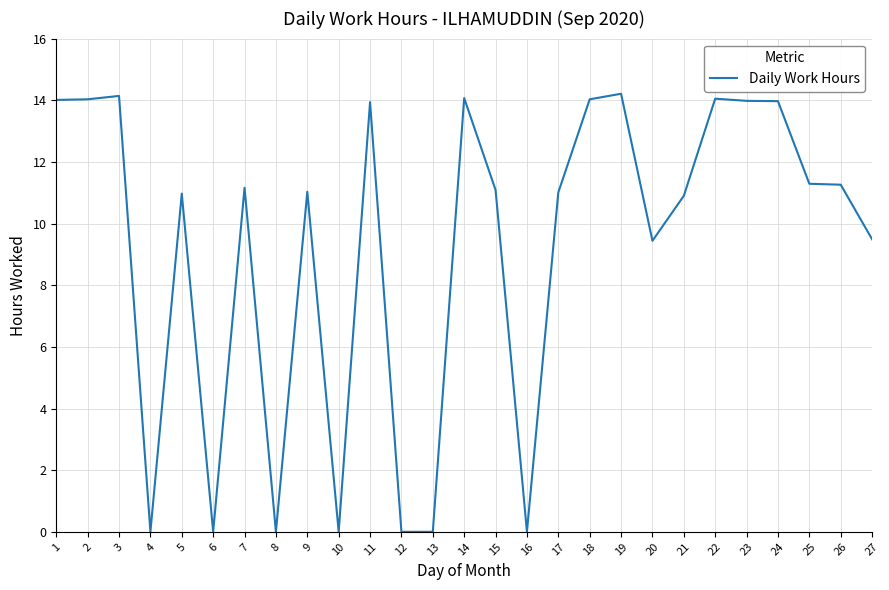

What is the difference between the maximum and minimum values?

14.2